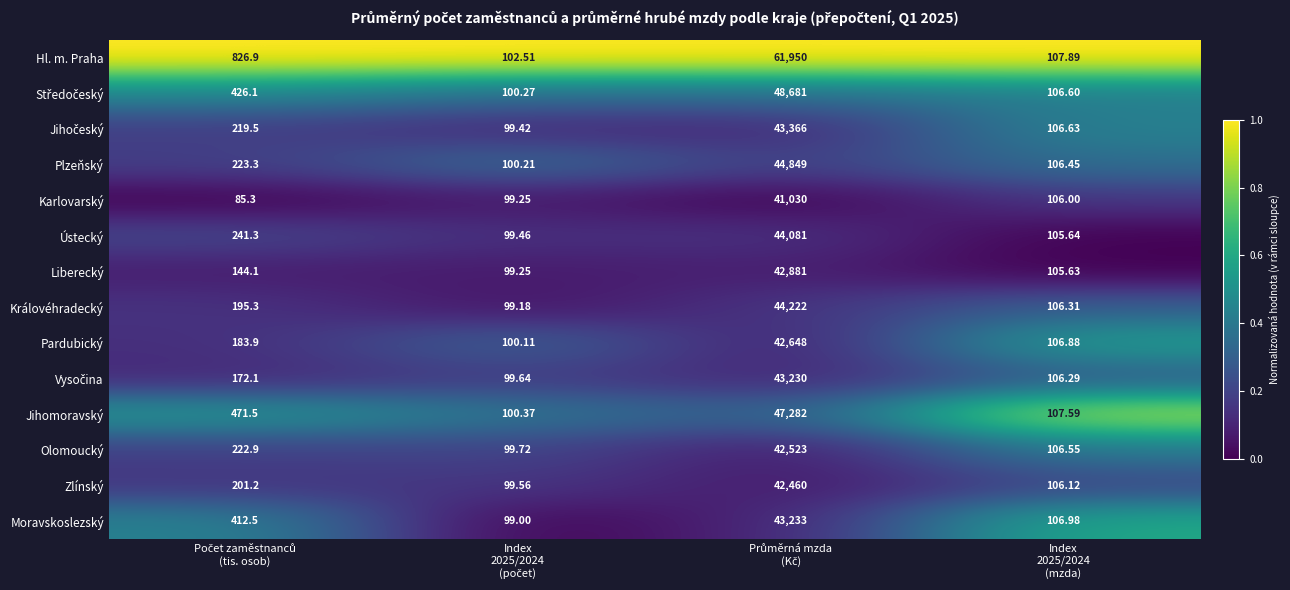

Which series has the largest range (max minus min)?

Hl. m. Praha